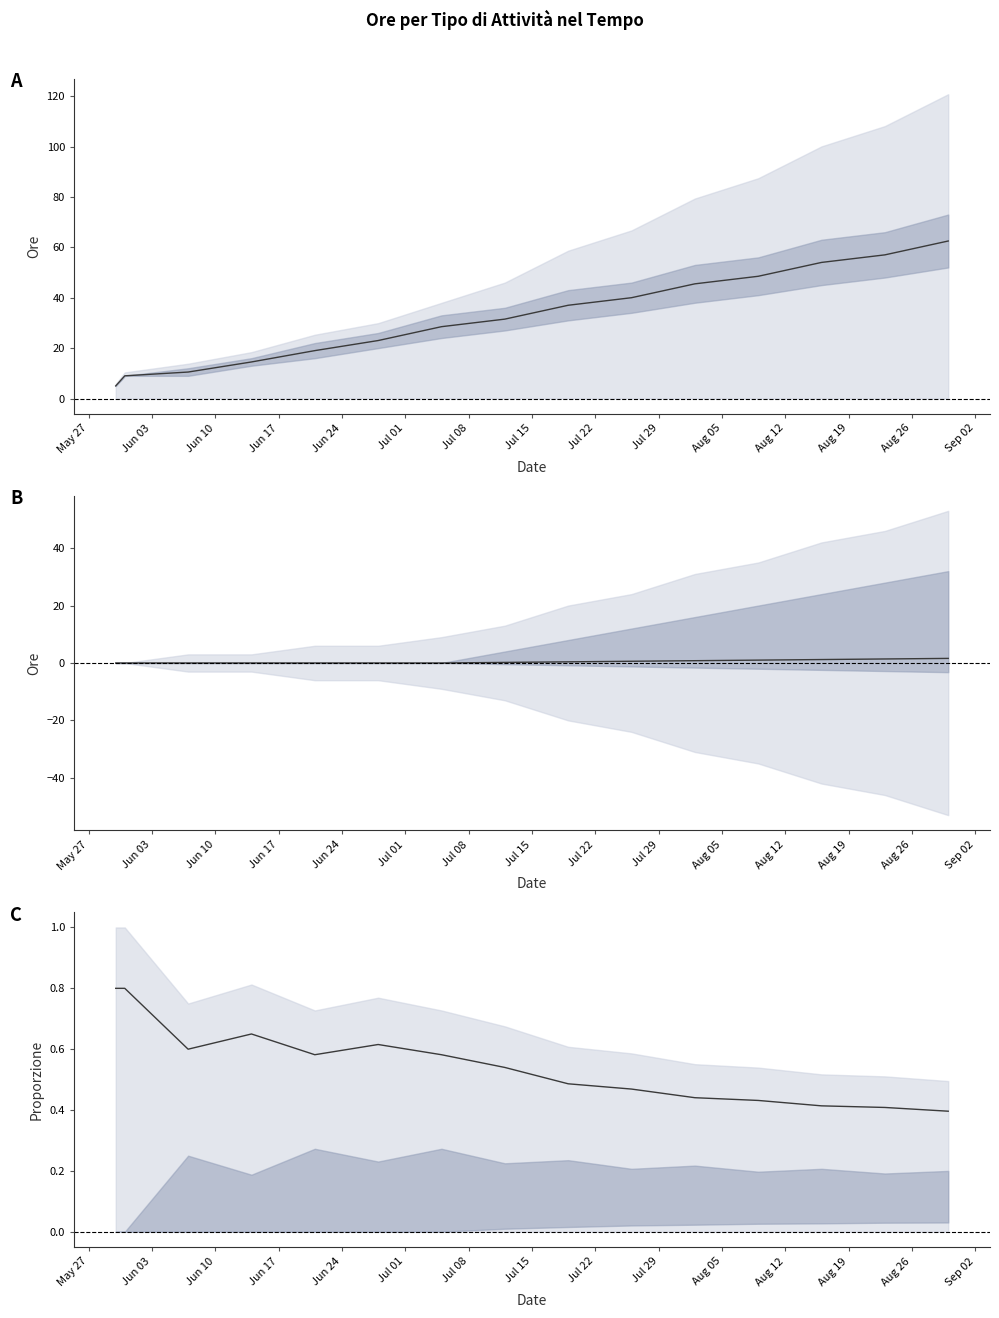

What is the average value?

0.5